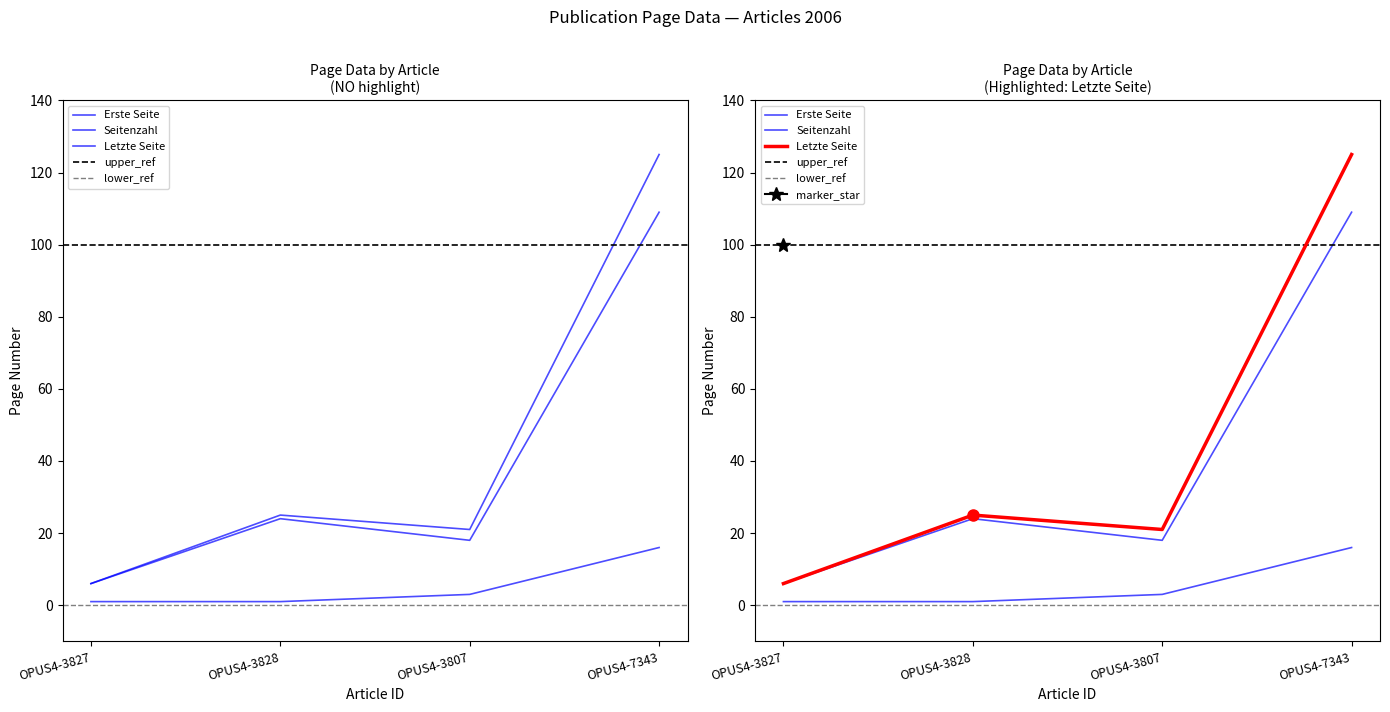

Where is the first local minimum for Letzte Seite?

OPUS4-3807